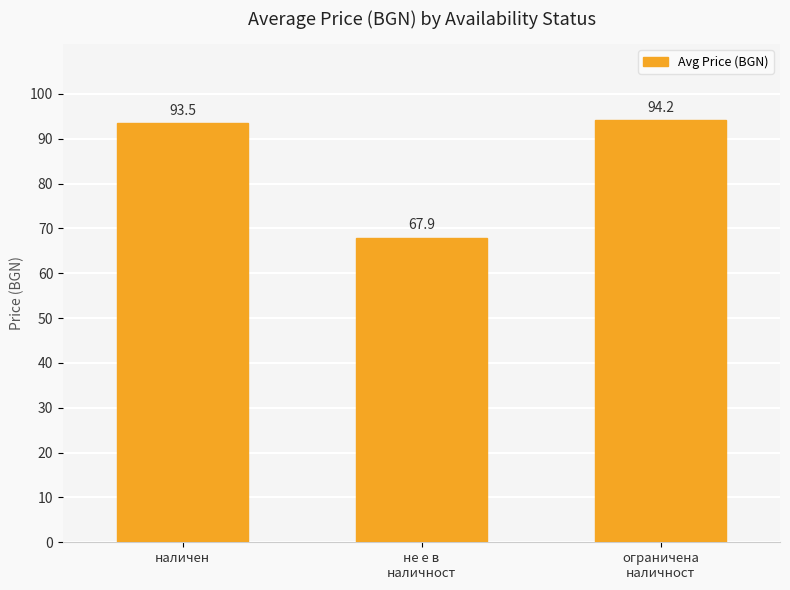

At which category does the chart reach its minimum across all series?

не е в
наличност